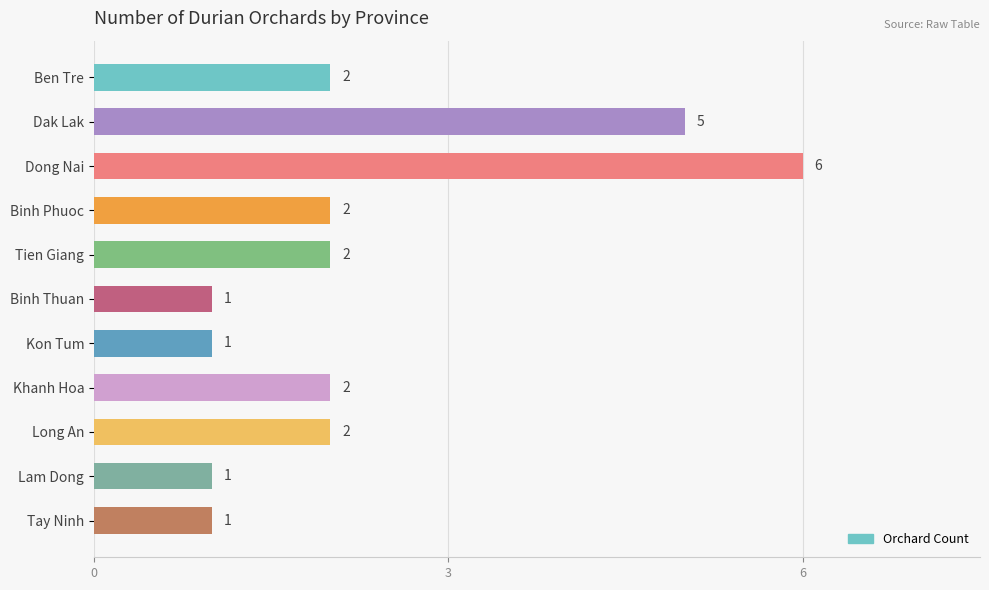

Which category has the highest value across all series?

Dong Nai